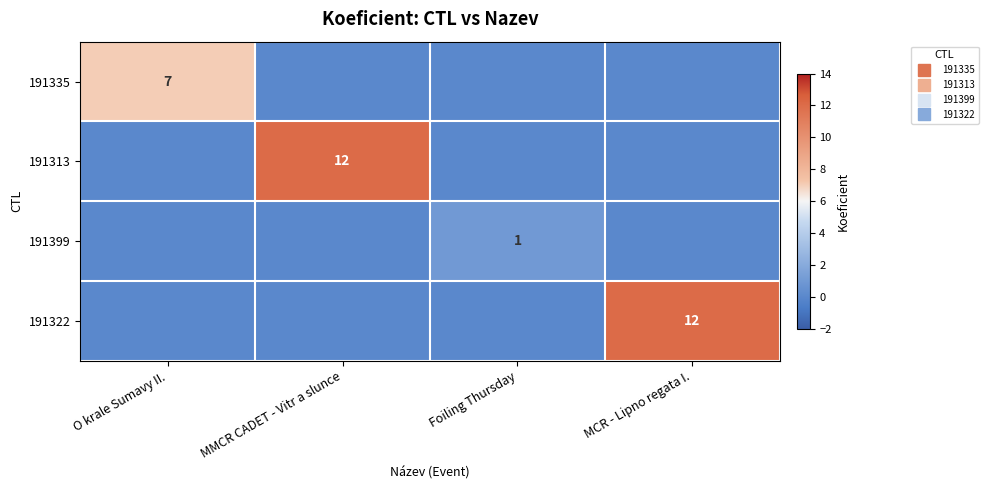

What is the spread (max minus min) of values at O krale Sumavy II.?

7